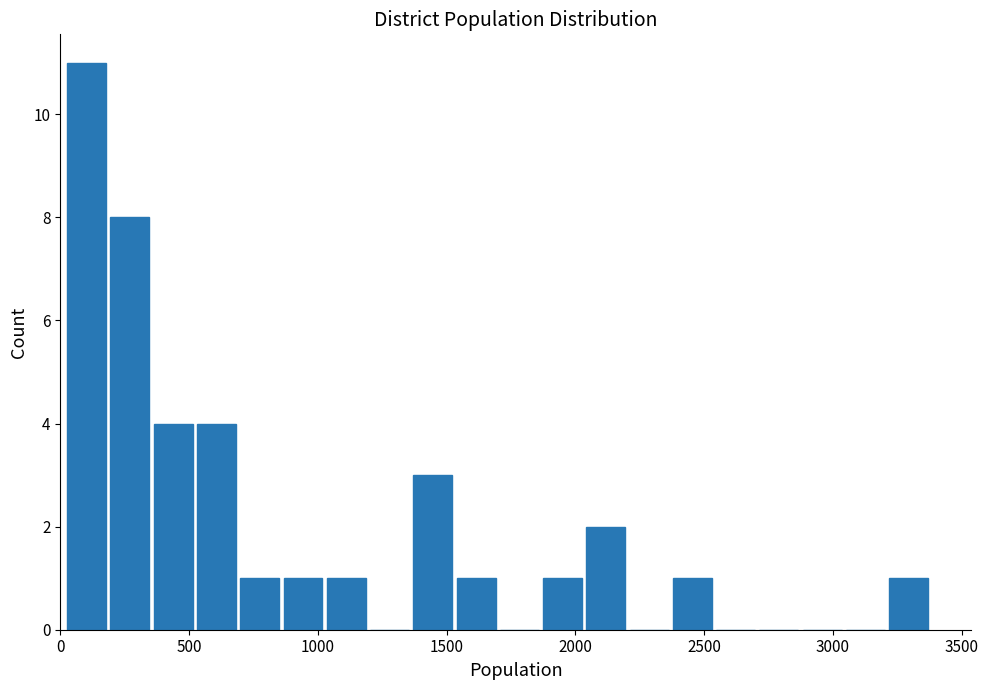

Read against the x-axis, roughly where is the centre of the tallest bar?

100